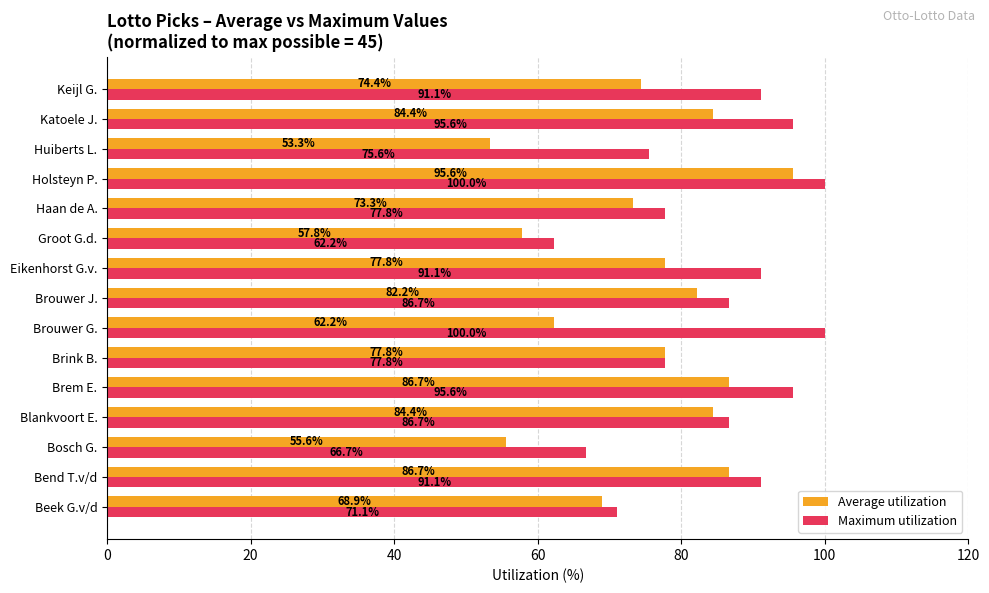

The value of Maximum utilization at Brouwer G. is 30.8. True or false?

False